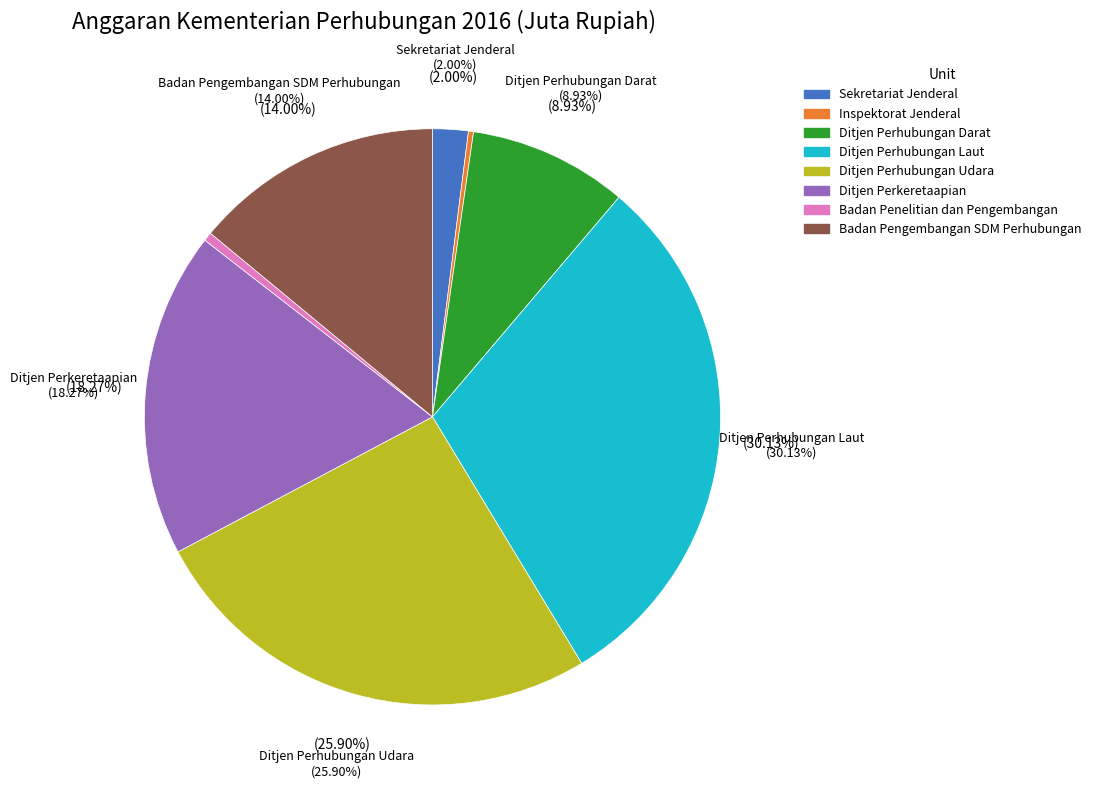

What is the change in value from Ditjen Perhubungan Udara to Ditjen Perkeretaapian?

-2425930